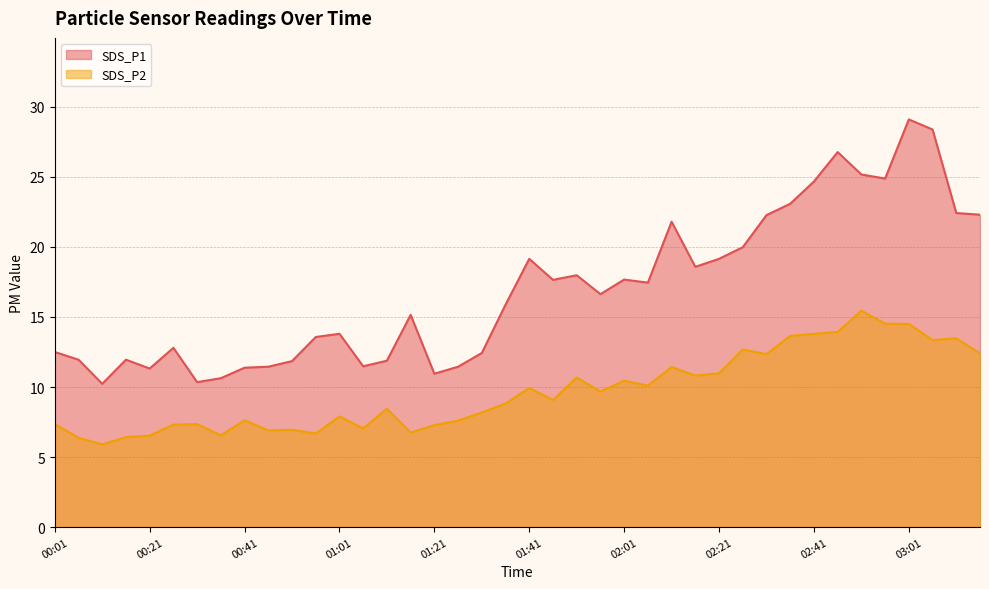

What are all the series names shown in the legend?

SDS_P1, SDS_P2